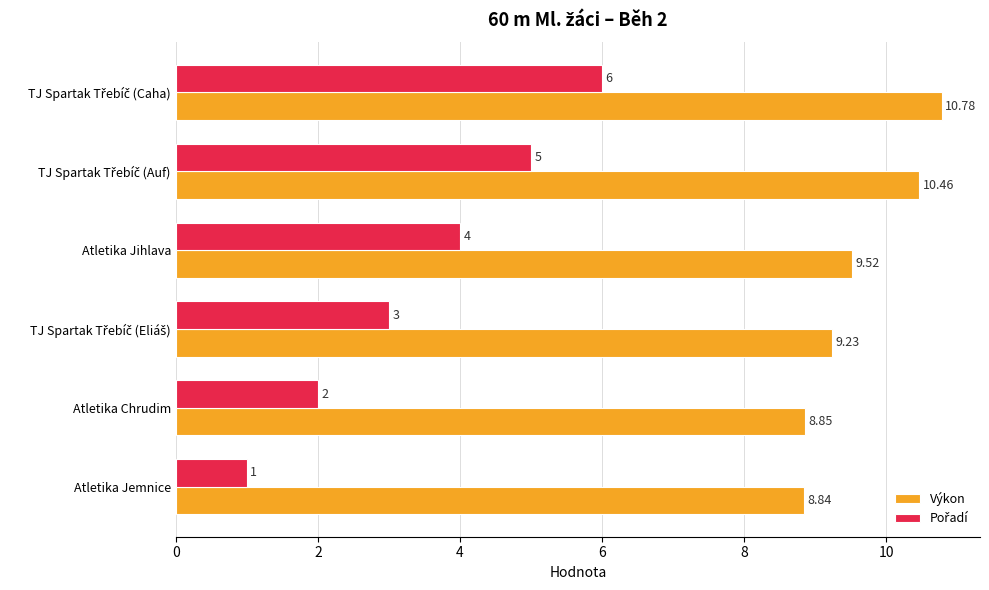

Which series has the largest total across all categories?

Výkon